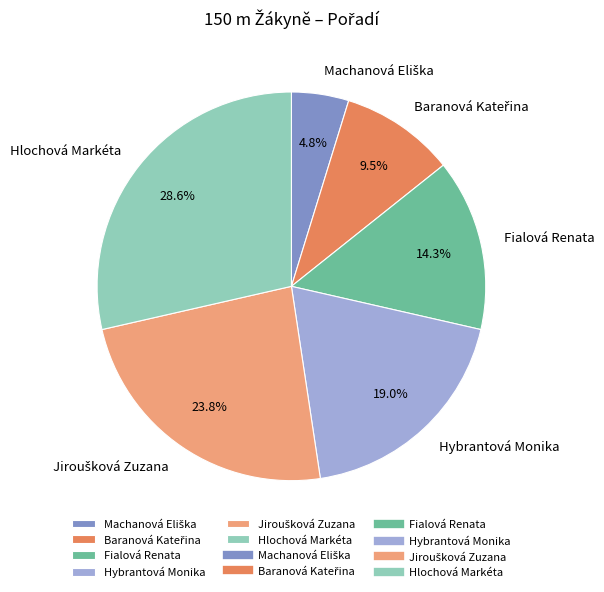

To the nearest percent, what is the average slice percentage?

17%